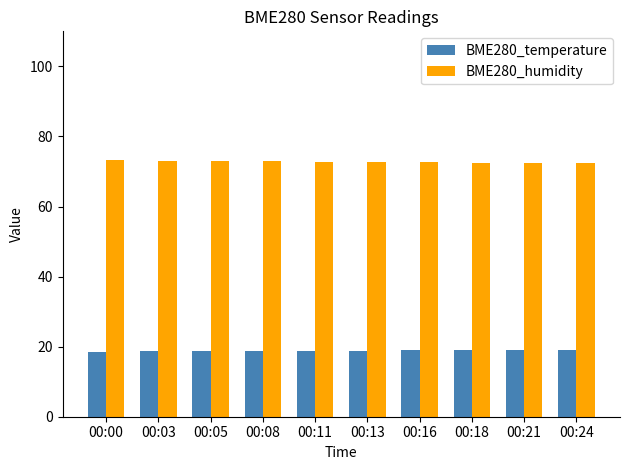

Rank the series at 00:18 from highest to lowest value.

BME280_humidity, BME280_temperature